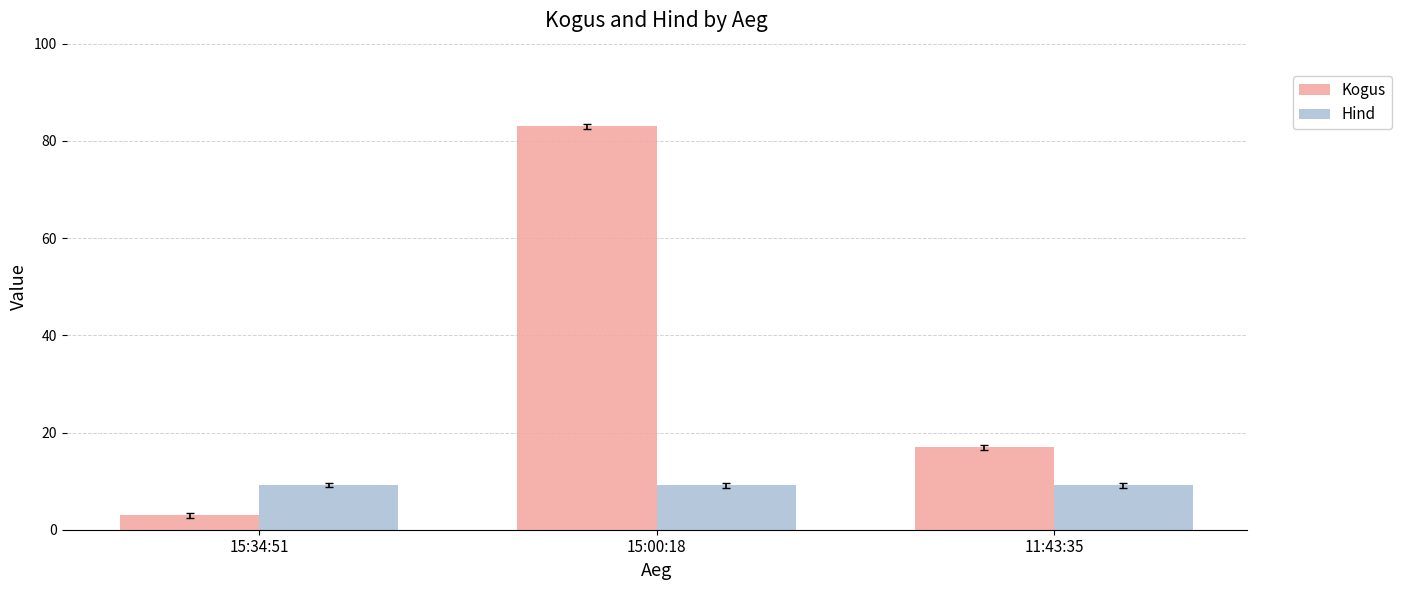

The value of Hind at 15:34:51 is 4.4. True or false?

False